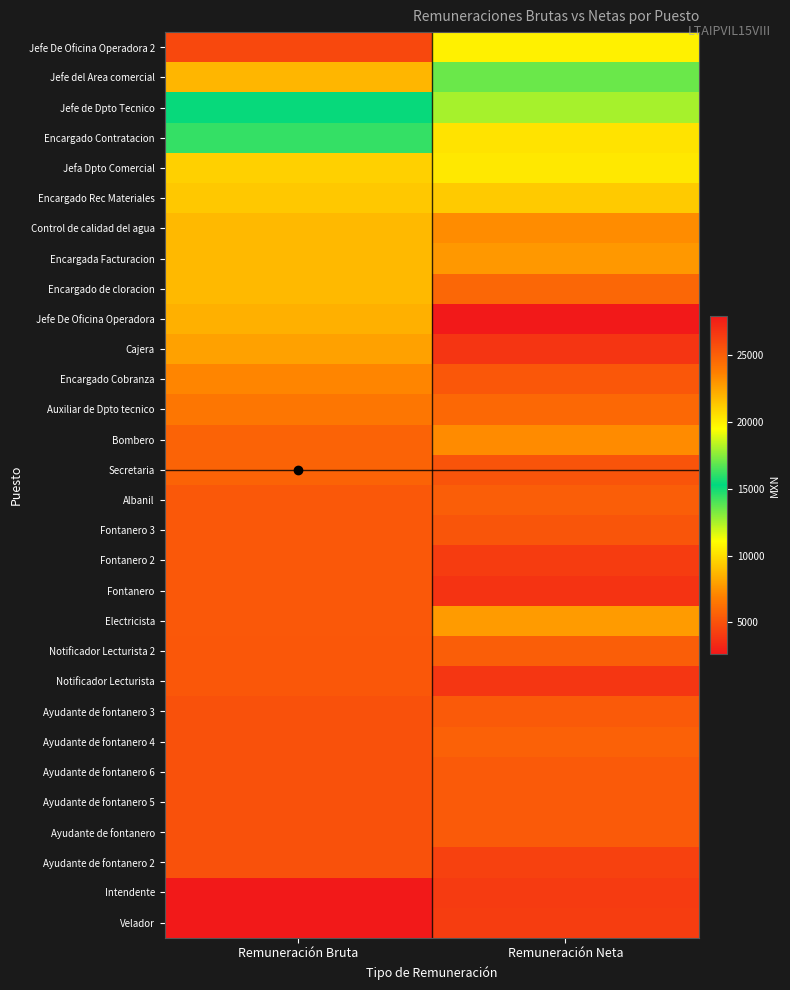

Reading right to left, list all the values displayed in this chart.

Velador: Remuneración Neta=4137.9	Remuneración Bruta=2642.7
Intendente: Remuneración Neta=4065.1	Remuneración Bruta=2643.3
Ayudante de fontanero 2: Remuneración Neta=4291.7	Remuneración Bruta=4967.1
Ayudante de fontanero: Remuneración Neta=5318.3	Remuneración Bruta=4967.1
Ayudante de fontanero 5: Remuneración Neta=5336.1	Remuneración Bruta=4967.1
Ayudante de fontanero 6: Remuneración Neta=5336.5	Remuneración Bruta=4967.1
Ayudante de fontanero 4: Remuneración Neta=5636.2	Remuneración Bruta=4967.1
Ayudante de fontanero 3: Remuneración Neta=5331.9	Remuneración Bruta=4967.1
Notificador Lecturista: Remuneración Neta=3865.5	Remuneración Bruta=5227.0
Notificador Lecturista 2: Remuneración Neta=5508.3	Remuneración Bruta=5227.2
Electricista: Remuneración Neta=7827.7	Remuneración Bruta=5274.0
Fontanero: Remuneración Neta=3747.4	Remuneración Bruta=5274.0
Fontanero 2: Remuneración Neta=4105.3	Remuneración Bruta=5274.0
Fontanero 3: Remuneración Neta=5141.1	Remuneración Bruta=5274.0
Albanil: Remuneración Neta=5537.2	Remuneración Bruta=5274.0
Secretaria: Remuneración Neta=5086.3	Remuneración Bruta=5744.7
Bombero: Remuneración Neta=7265.9	Remuneración Bruta=5749.2
Auxiliar de Dpto tecnico: Remuneración Neta=5910.9	Remuneración Bruta=6537.9
Encargado Cobranza: Remuneración Neta=5211.5	Remuneración Bruta=7050.6
Cajera: Remuneración Neta=3814.4	Remuneración Bruta=8004.3
Jefe De Oficina Operadora: Remuneración Neta=27934.8	Remuneración Bruta=8492.1
Encargado de cloracion: Remuneración Neta=5892.5	Remuneración Bruta=8806.8
Encargada Facturacion: Remuneración Neta=7692.6	Remuneración Bruta=8806.8
Control de calidad del agua: Remuneración Neta=7302.7	Remuneración Bruta=8807.4
Encargado Rec Materiales: Remuneración Neta=9348.9	Remuneración Bruta=9299.7
Jefa Dpto Comercial: Remuneración Neta=10323.6	Remuneración Bruta=9531.9
Encargado Contratacion: Remuneración Neta=10196.5	Remuneración Bruta=14444.1
Jefe de Dpto Tecnico: Remuneración Neta=12553.7	Remuneración Bruta=15189.0
Jefe del Area comercial: Remuneración Neta=17021.1	Remuneración Bruta=21893.7
Jefe De Oficina Operadora 2: Remuneración Neta=19980.8	Remuneración Bruta=26005.5